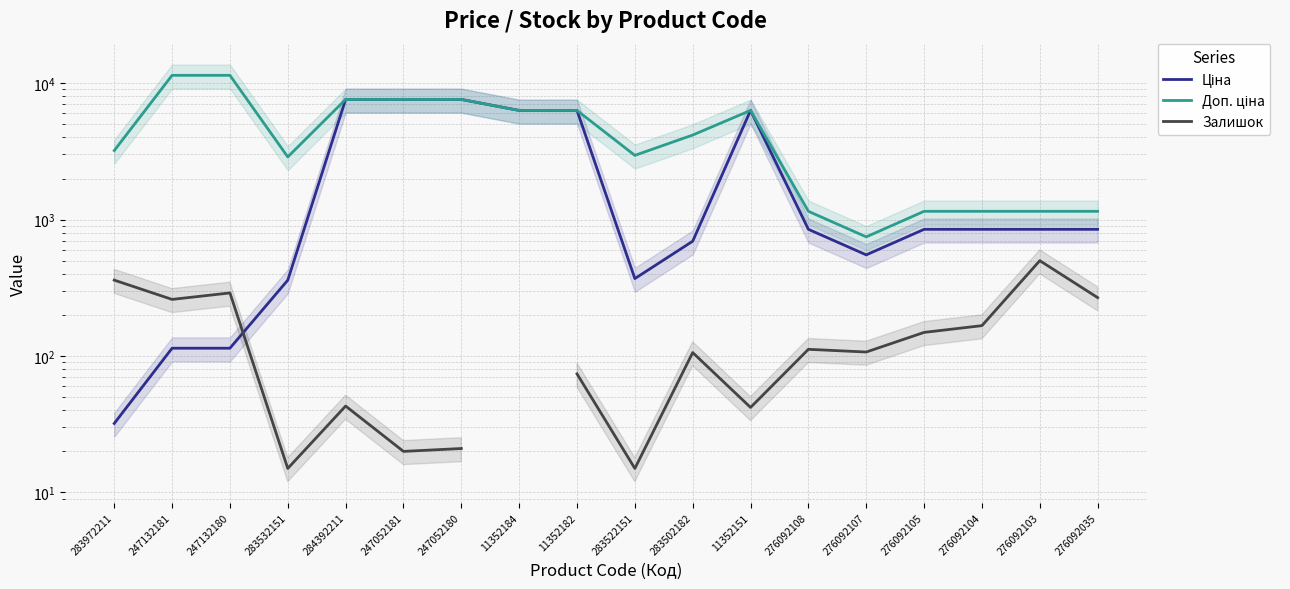

At which label does Залишок first exceed 112?

283972211